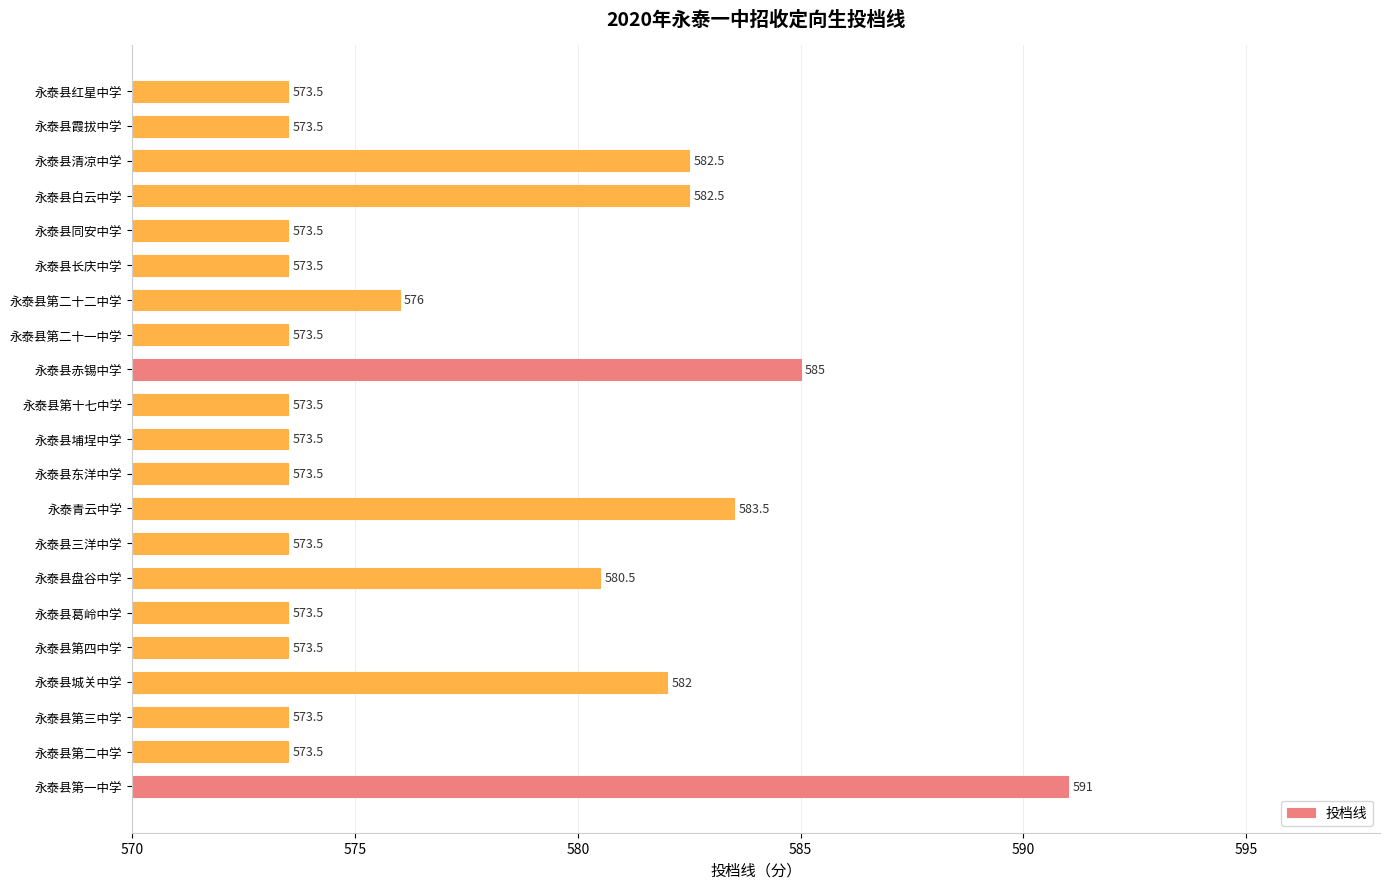

What is the sum of the values at 永泰县埔埕中学 and 永泰县第十七中学?

1147.0